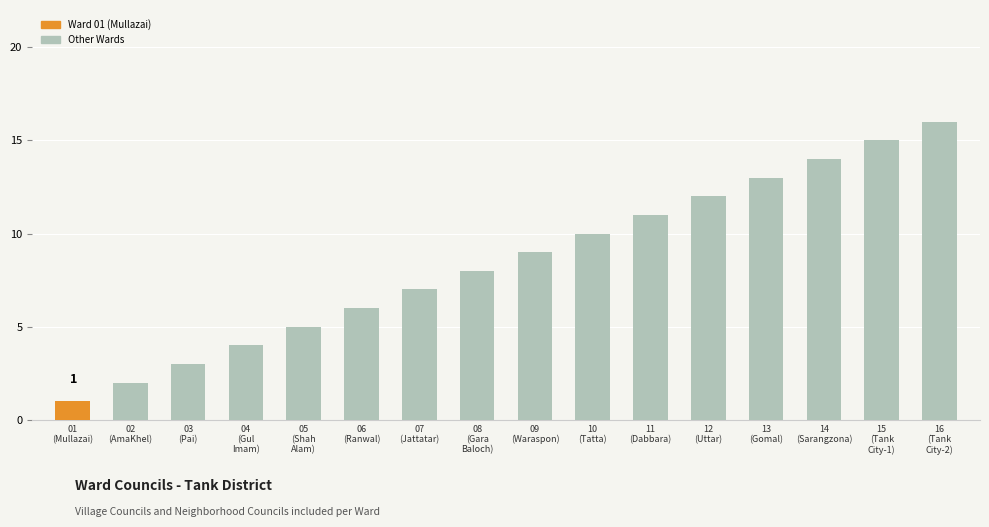

At which category does the chart reach its minimum across all series?

01
(Mullazai)